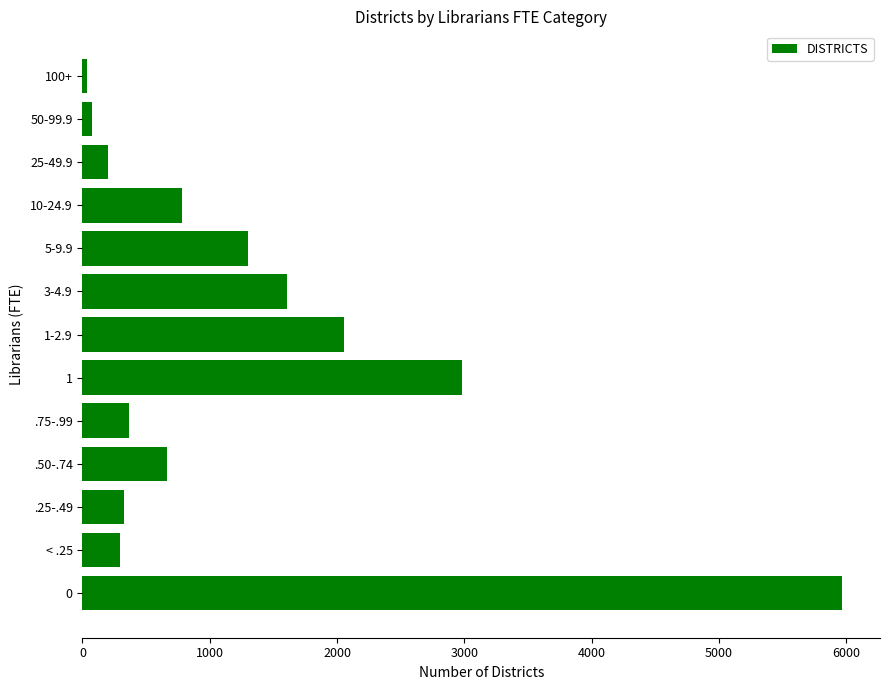

Count the number of data series in this chart.

1